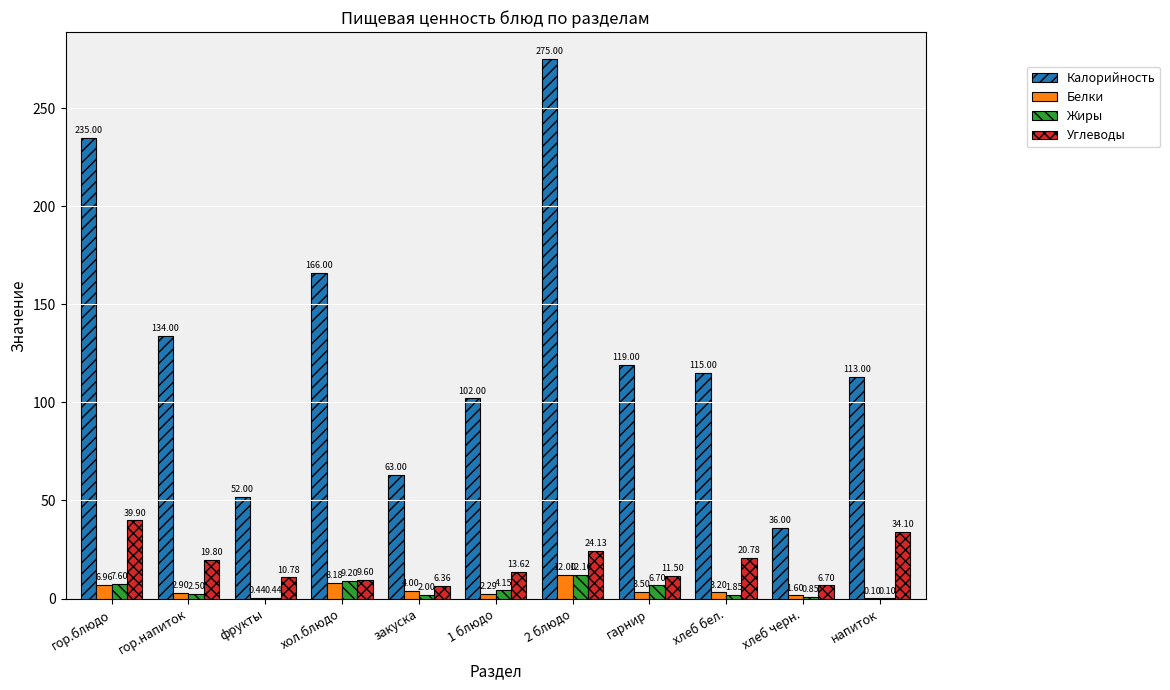

What is the sum of all Калорийность values?

1410.0